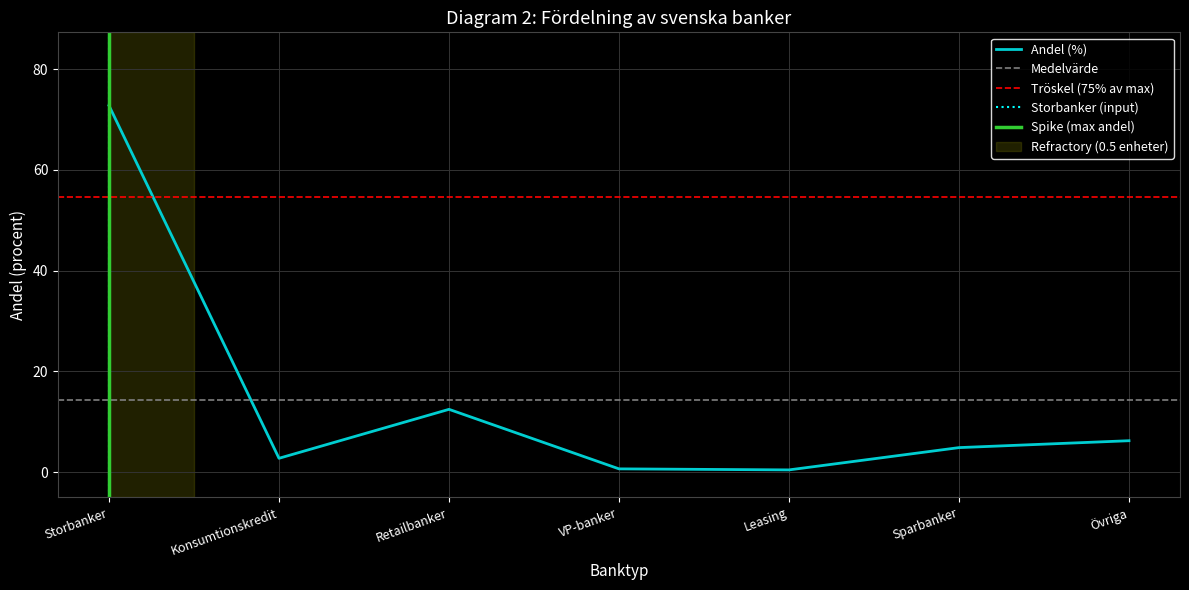

At which label is the value closest to 36?

Retailbanker